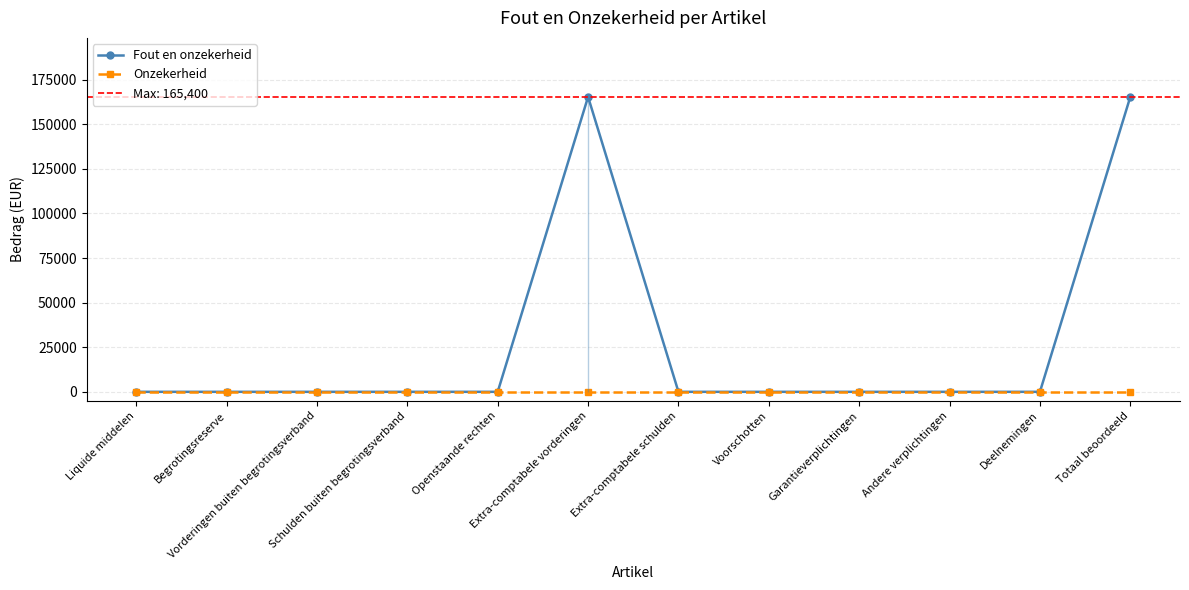

Which series changed the most between Vorderingen buiten begrotingsverband and Schulden buiten begrotingsverband?

Fout en onzekerheid